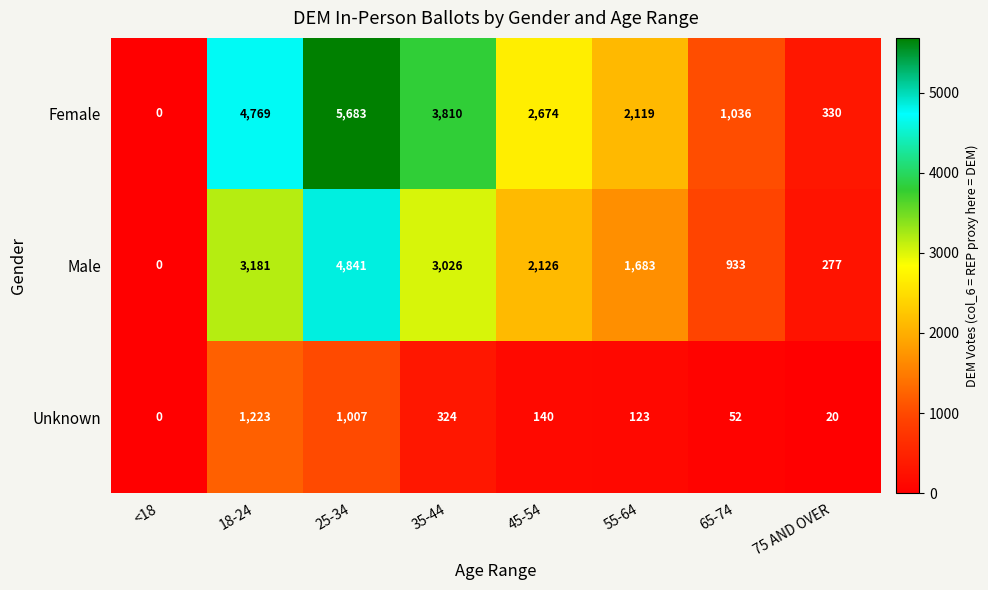

List the series in order of their overall mean, highest first.

Female, Male, Unknown